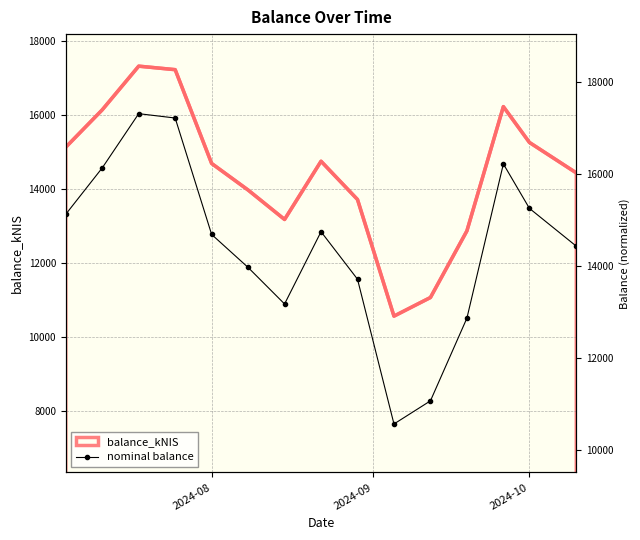

How many data points are above 14681?

8